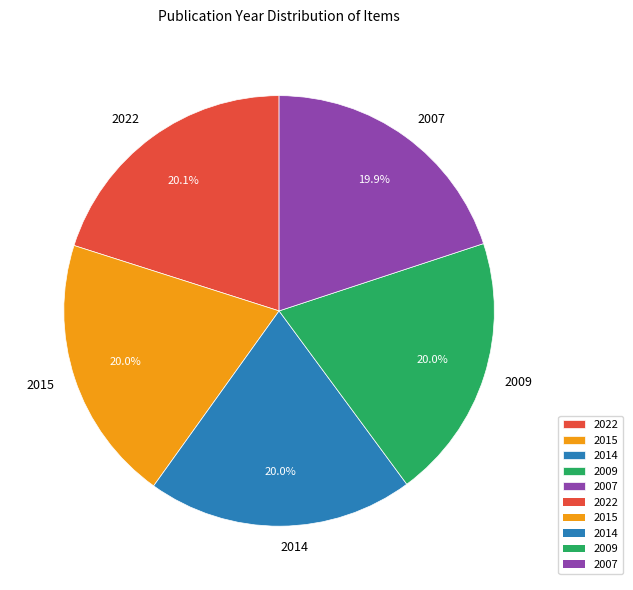

To the nearest percent, what percentage of the pie is 2007?

20%